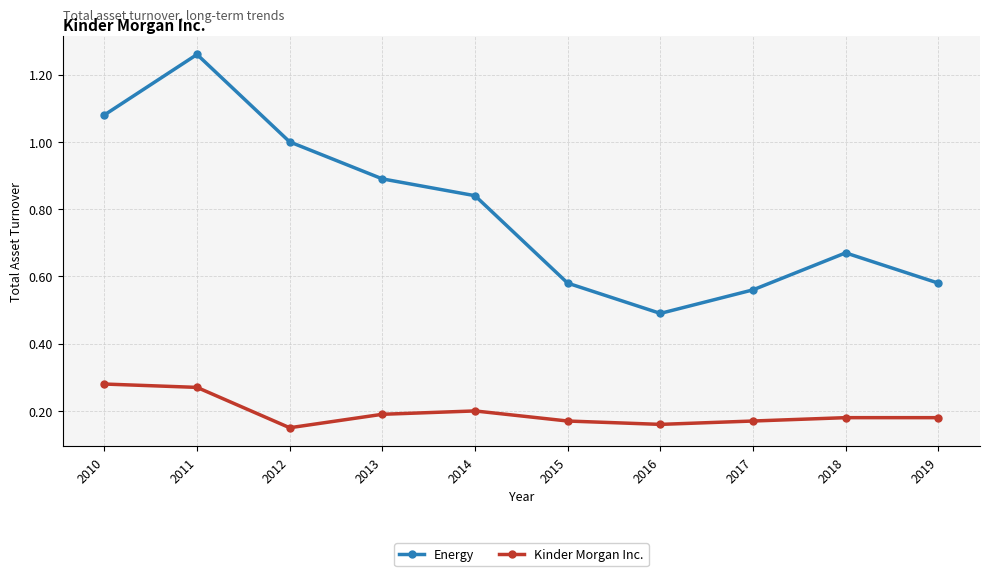

Count the number of data series in this chart.

2